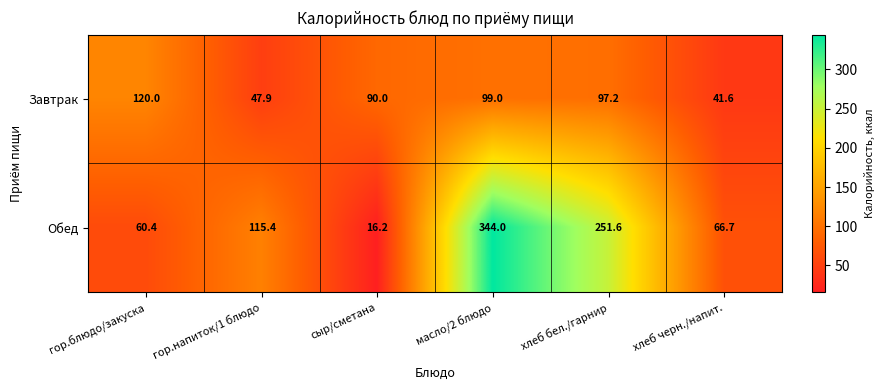

At how many categories does at least one series exceed 88?

5